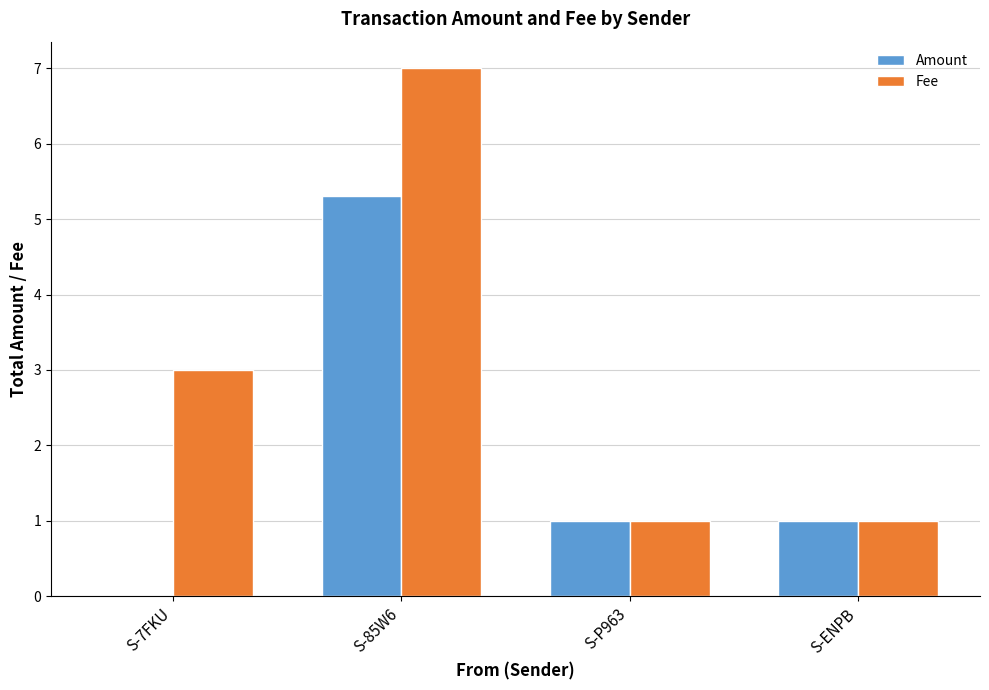

What are all the series names shown in the legend?

Amount, Fee